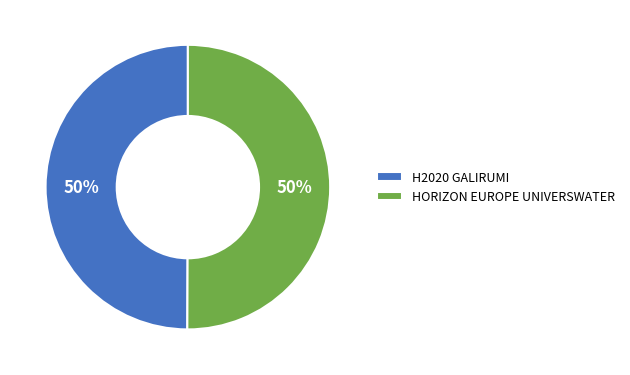

What is the ratio of the value at HORIZON EUROPE UNIVERSWATER to the value at H2020 GALIRUMI?

1.0